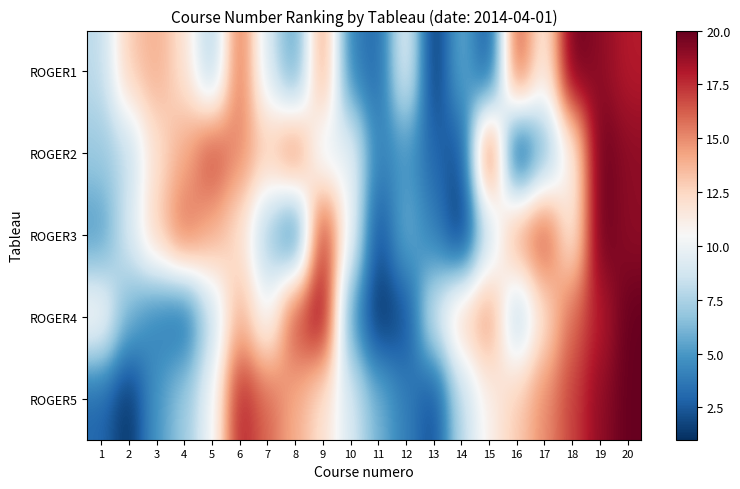

Which category has the highest value across all series?

18